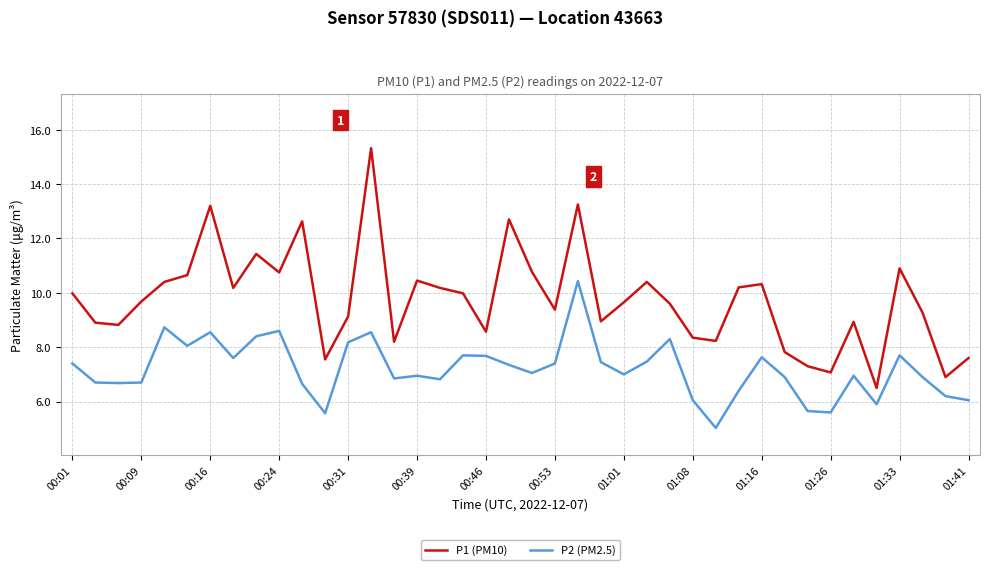

True or false: P1 (PM10) and P2 (PM2.5) intersect in this chart.

False